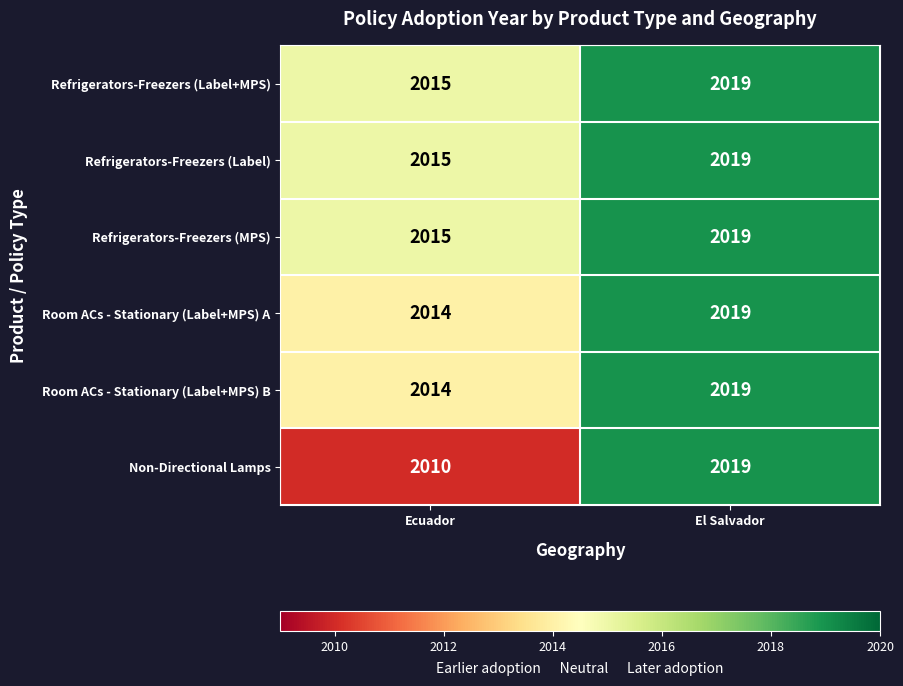

At which category is the sum across all series the highest?

El Salvador